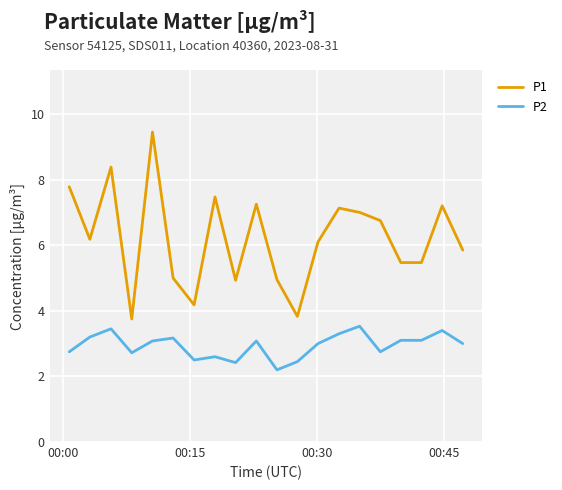

Which series has the largest total across all categories?

P1